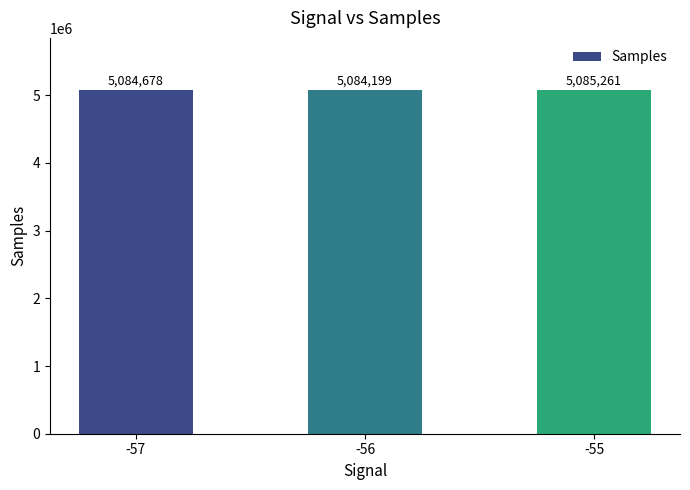

What is the difference between the values at -57 and -56?

479